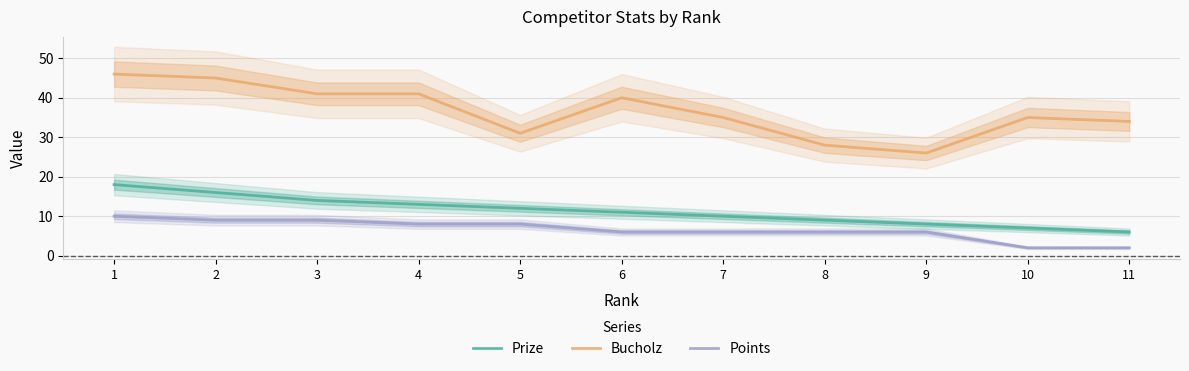

What are all the series names shown in the legend?

Prize, Bucholz, Points